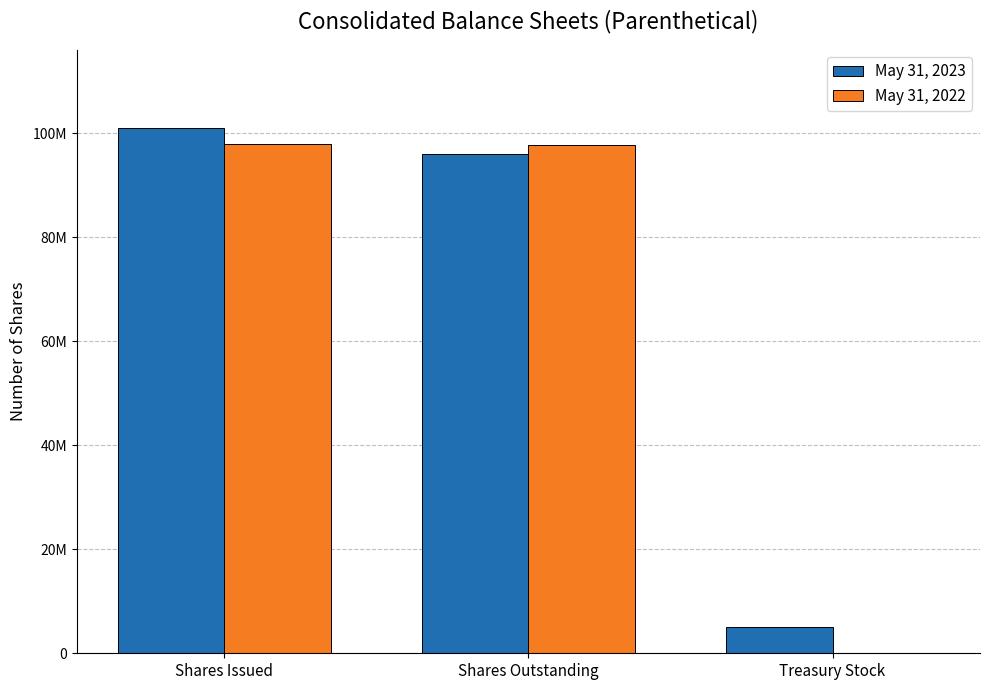

Are the bars horizontal?

No